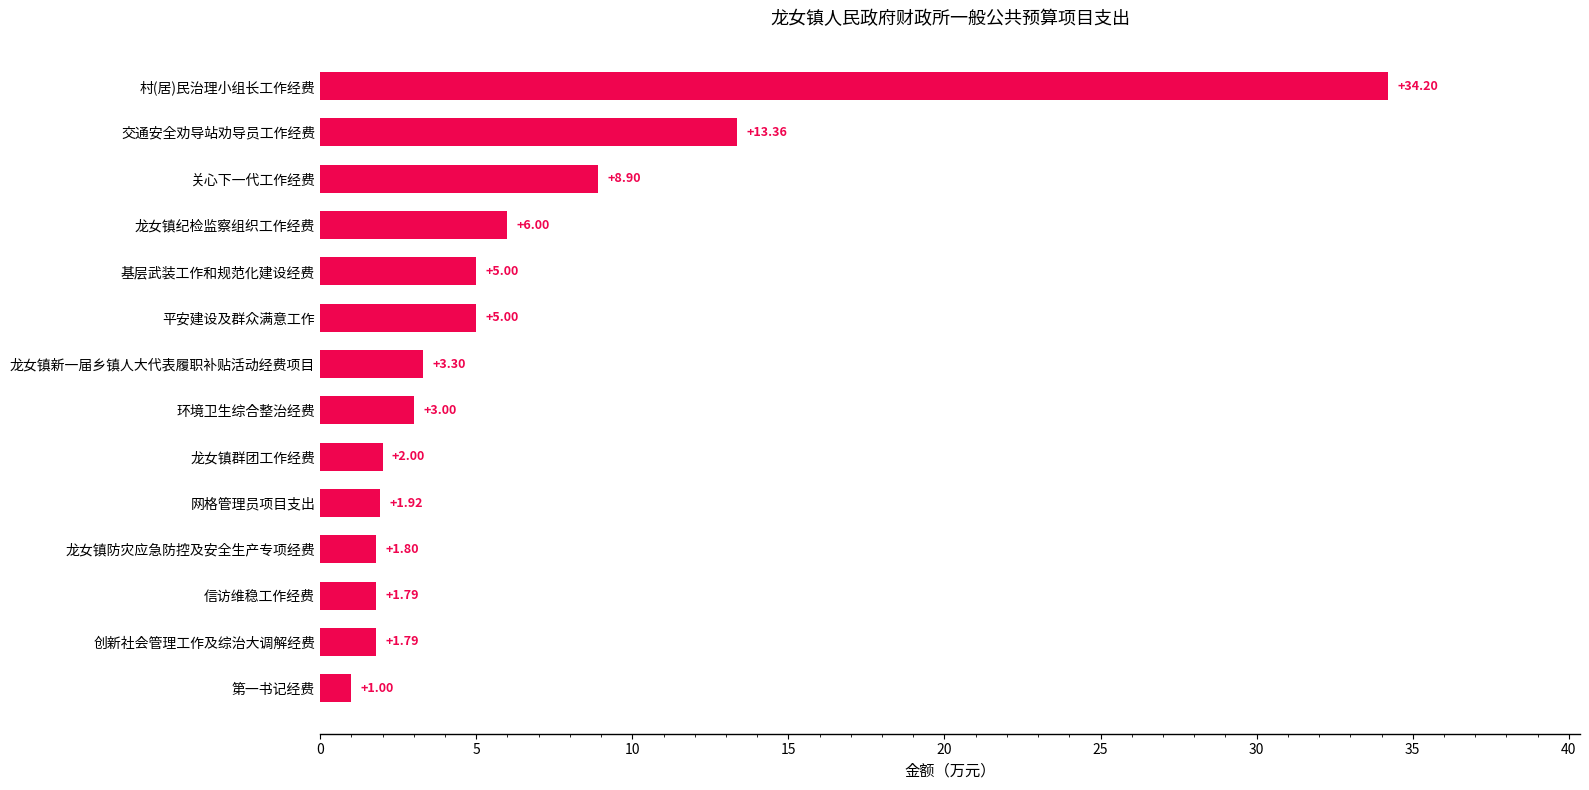

Count the number of data series in this chart.

1